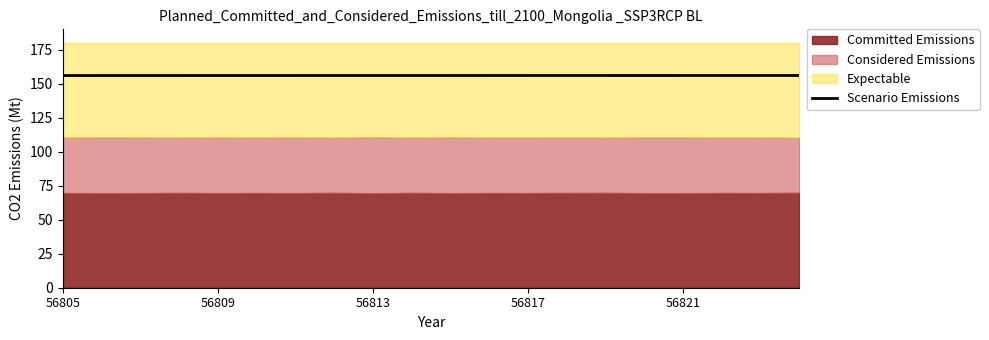

Count the number of categories in the chart.

20